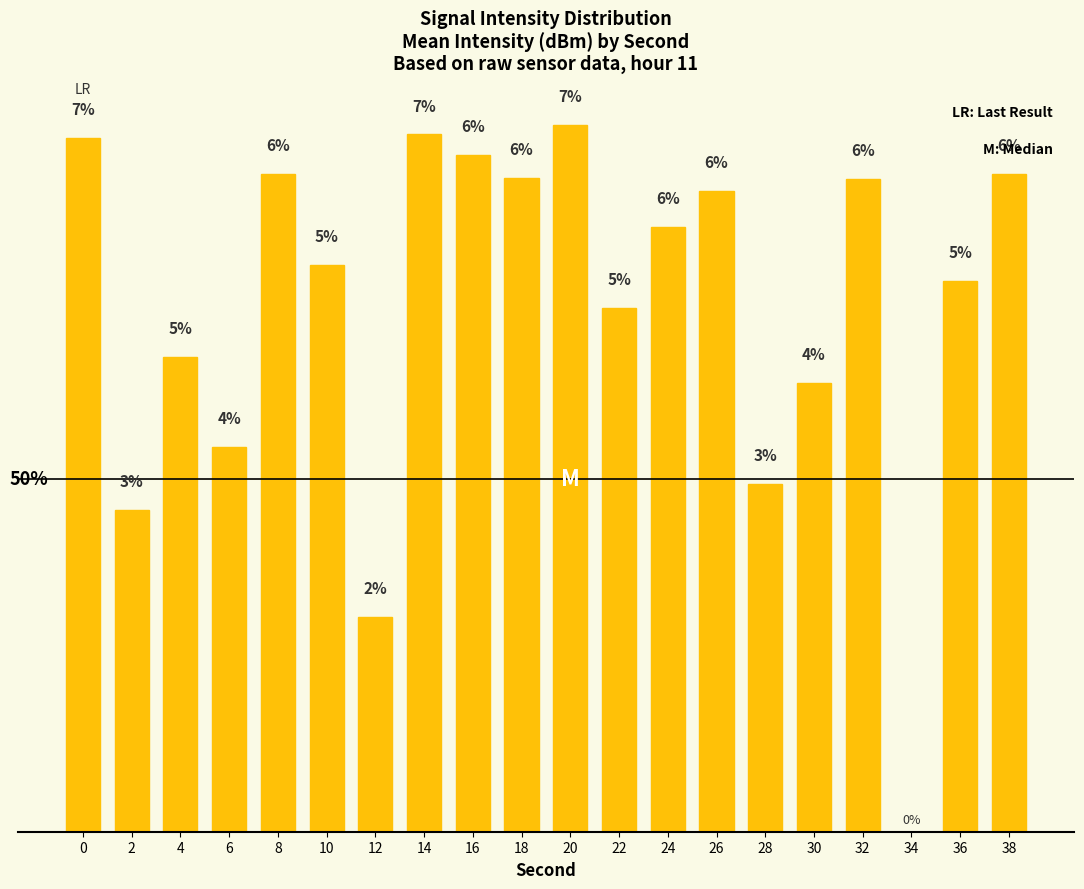

What is the sum of all values?

1.0